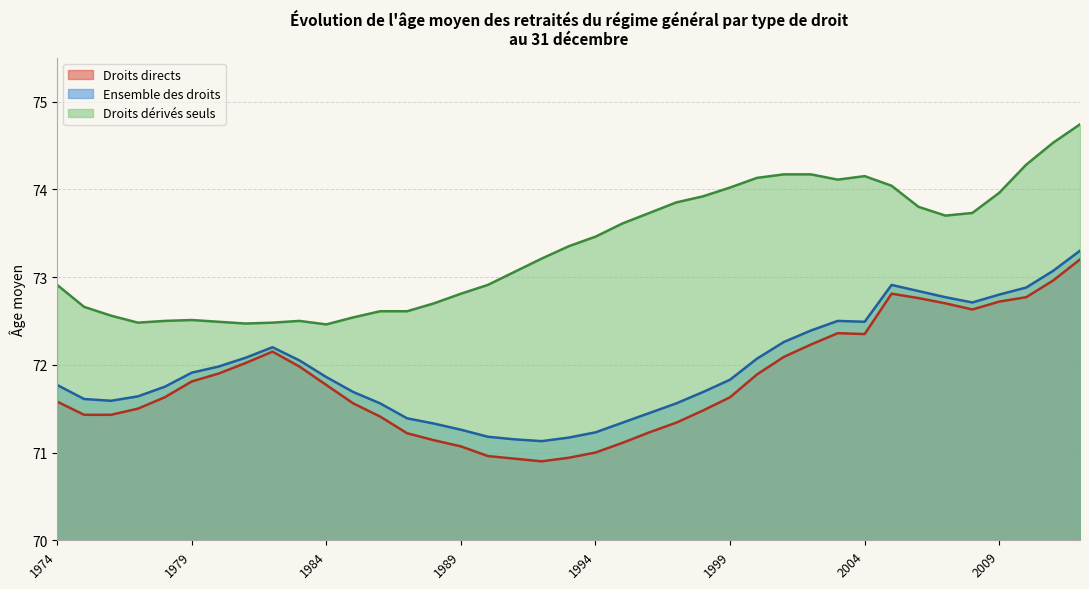

Between 2010 and 2006, which is larger?

2010